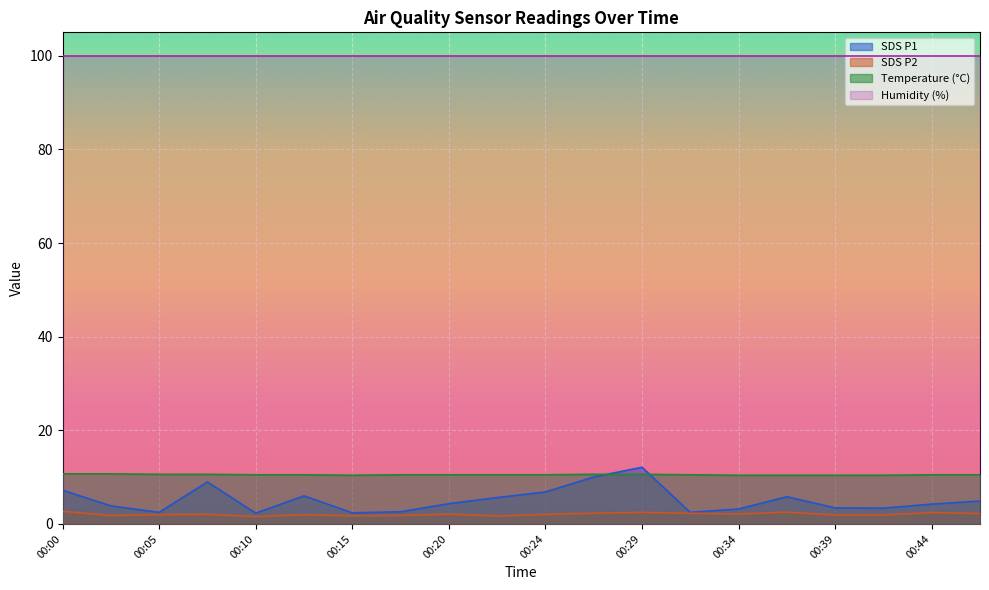

Between 00:20 and 00:29, which is larger?

00:29